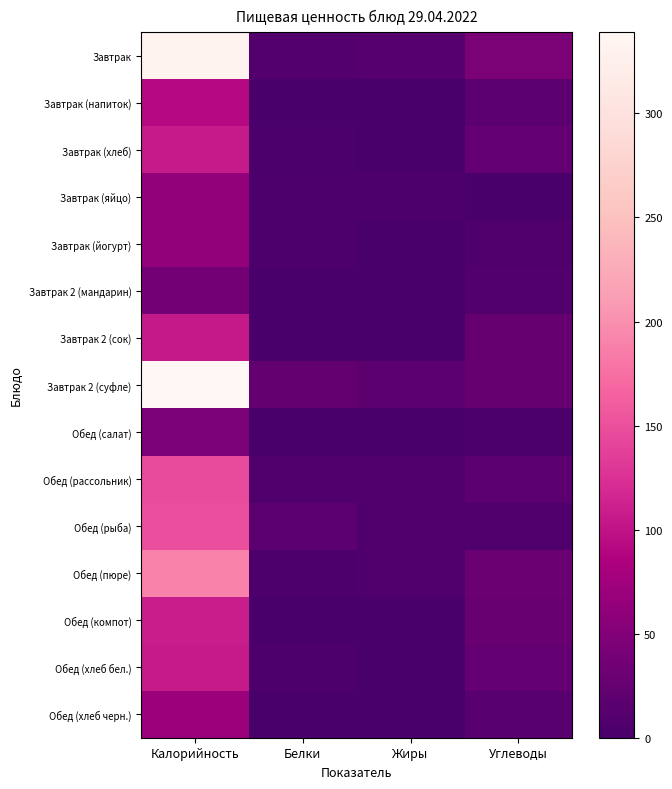

Which series has the widest spread of values?

Завтрак 2 (суфле)